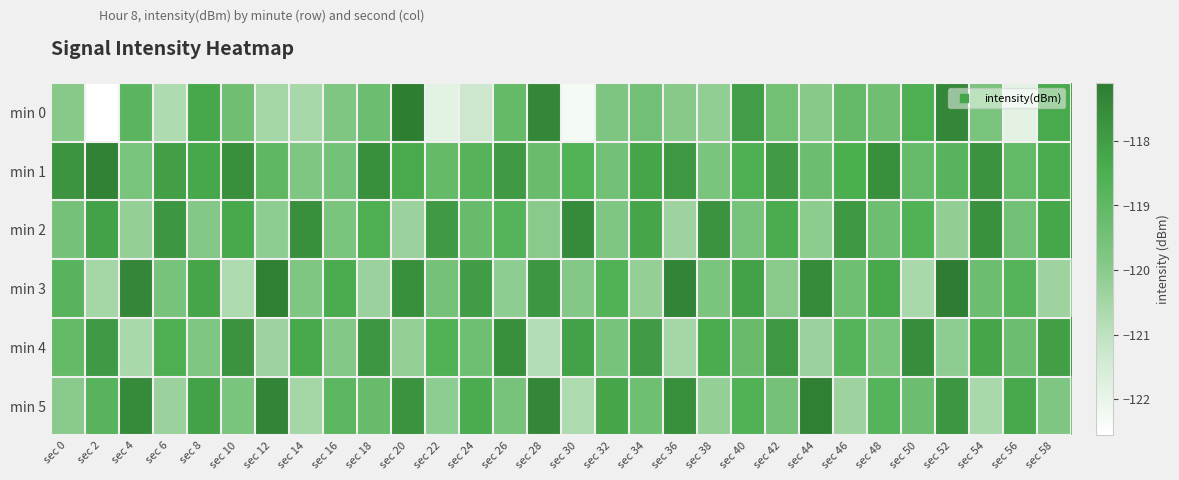

Which label corresponds to the smallest value in the chart?

sec 2